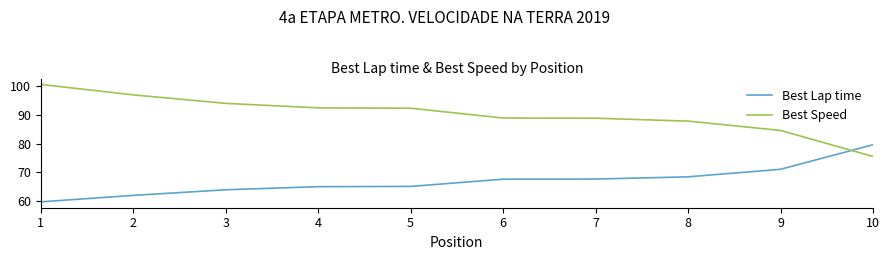

Count the number of data series in this chart.

2